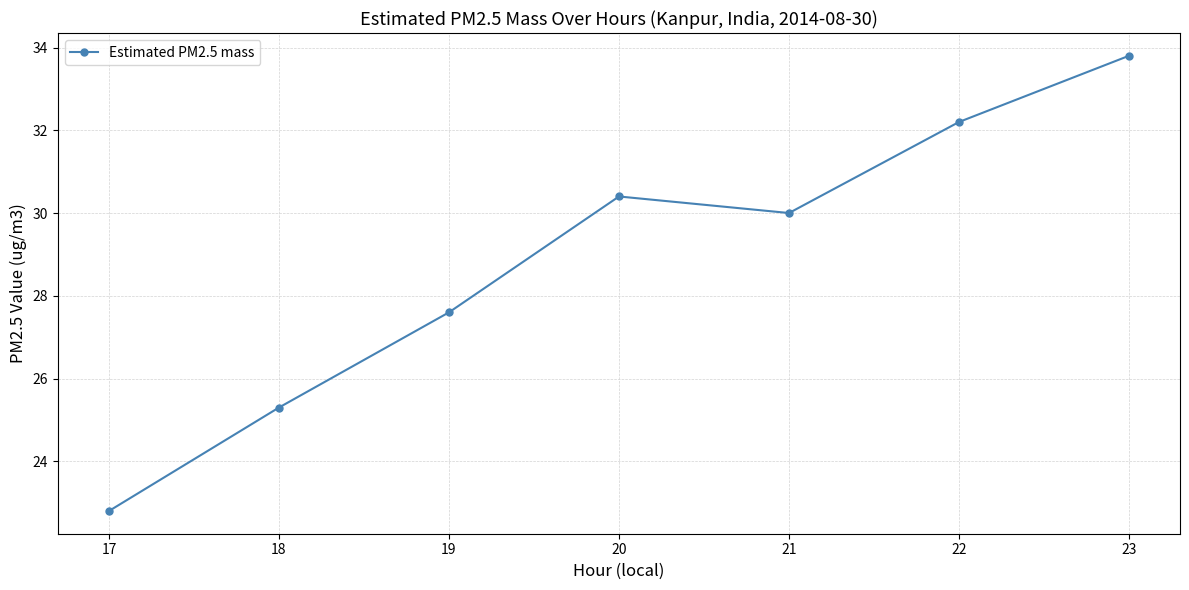

Reading right to left, list all the values displayed in this chart.

23=33.8	22=32.2	21=30.0	20=30.4	19=27.6	18=25.3	17=22.8